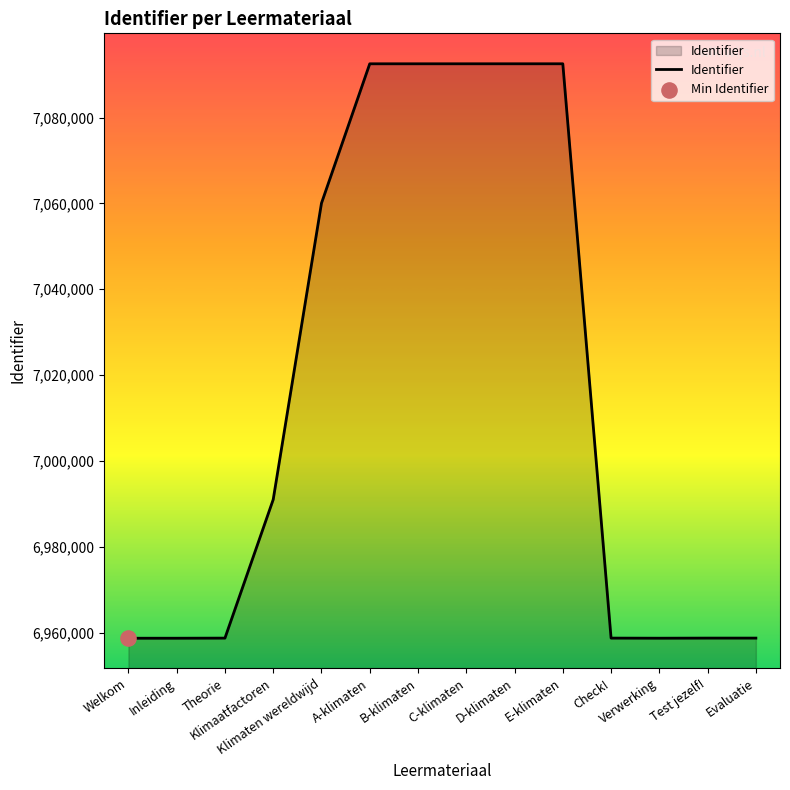

Between Verwerking and C-klimaten, which is larger?

C-klimaten